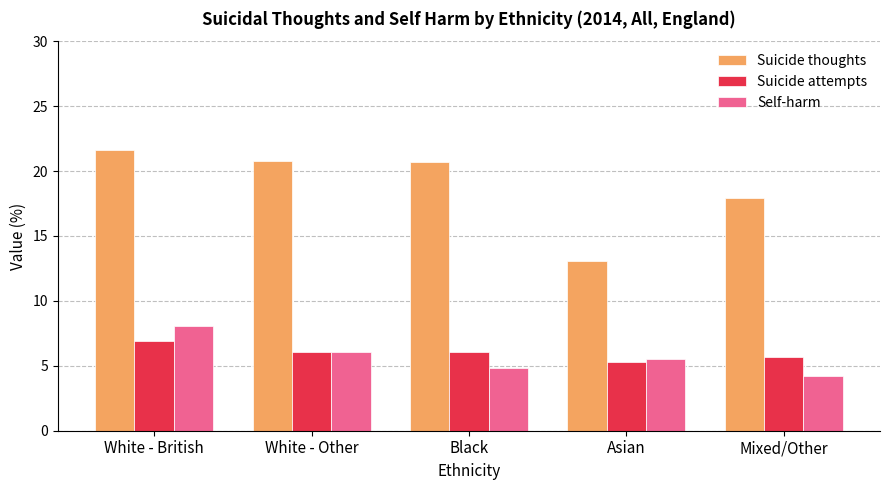

What is the average value of the Self-harm series?

5.7